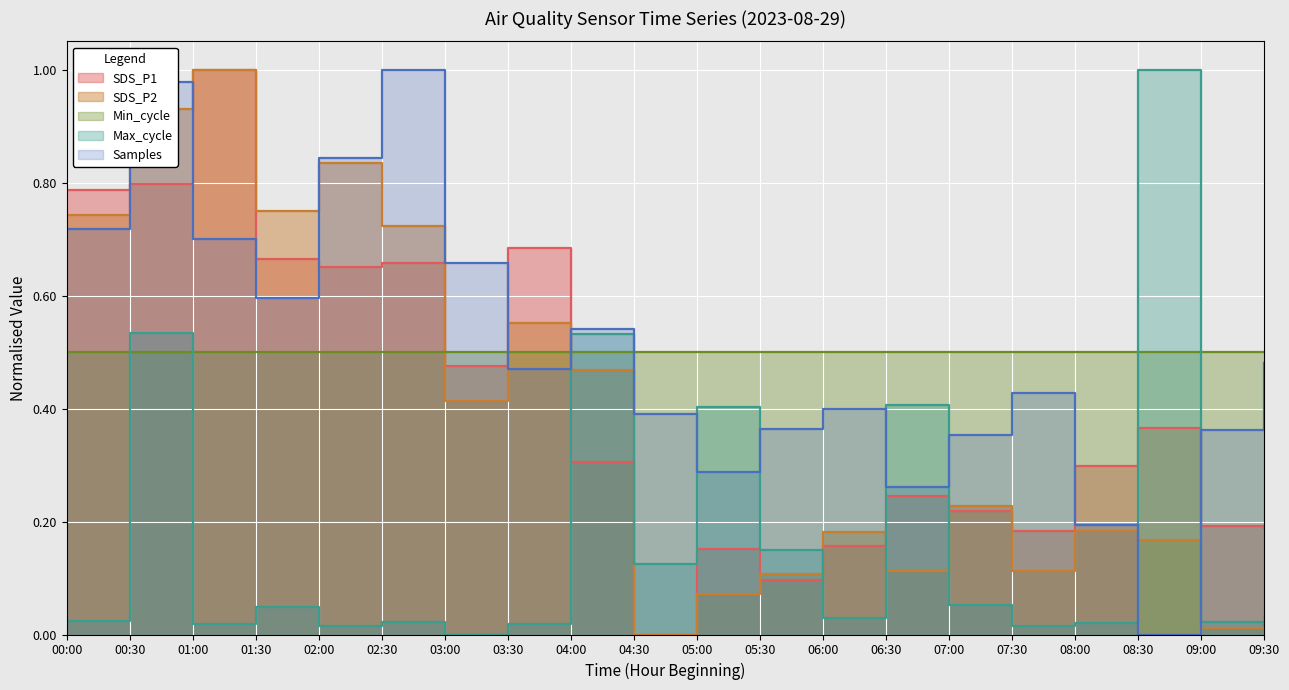

Reading left to right, transcribe all the data shown in this chart.

SDS_P1: 0.8	0.8	1.0	0.7	0.7	0.7	0.5	0.7	0.3	0.0	0.2	0.1	0.2	0.2	0.2	0.2	0.3	0.4	0.2	0.2
SDS_P2: 0.7	0.9	1.0	0.7	0.8	0.7	0.4	0.6	0.5	0.0	0.1	0.1	0.2	0.1	0.2	0.1	0.2	0.2	0.0	0.0
Max_cycle: 0.0	0.5	0.0	0.0	0.0	0.0	0.0	0.0	0.5	0.1	0.4	0.2	0.0	0.4	0.1	0.0	0.0	1.0	0.0	0.0
Samples: 0.7	1.0	0.7	0.6	0.8	1.0	0.7	0.5	0.5	0.4	0.3	0.4	0.4	0.3	0.4	0.4	0.2	0.0	0.4	0.5